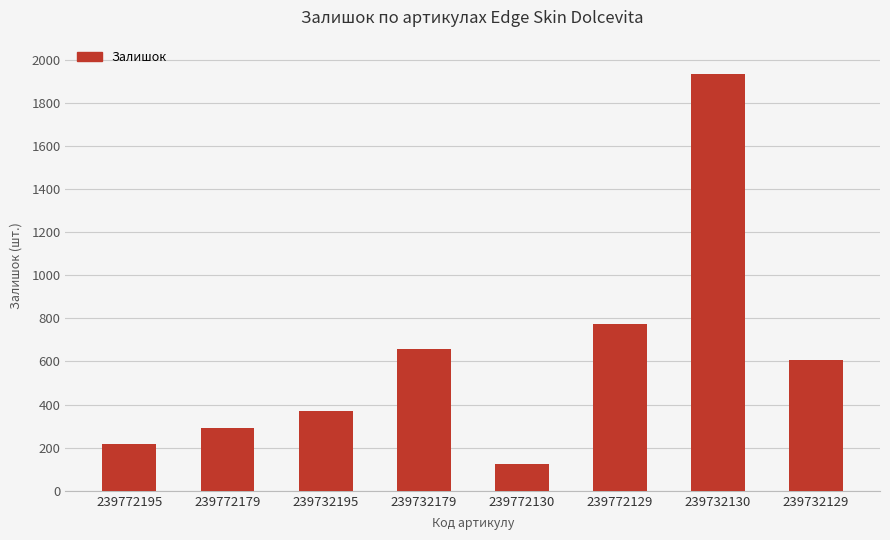

Is it true that the value at 239772179 is 290?

True